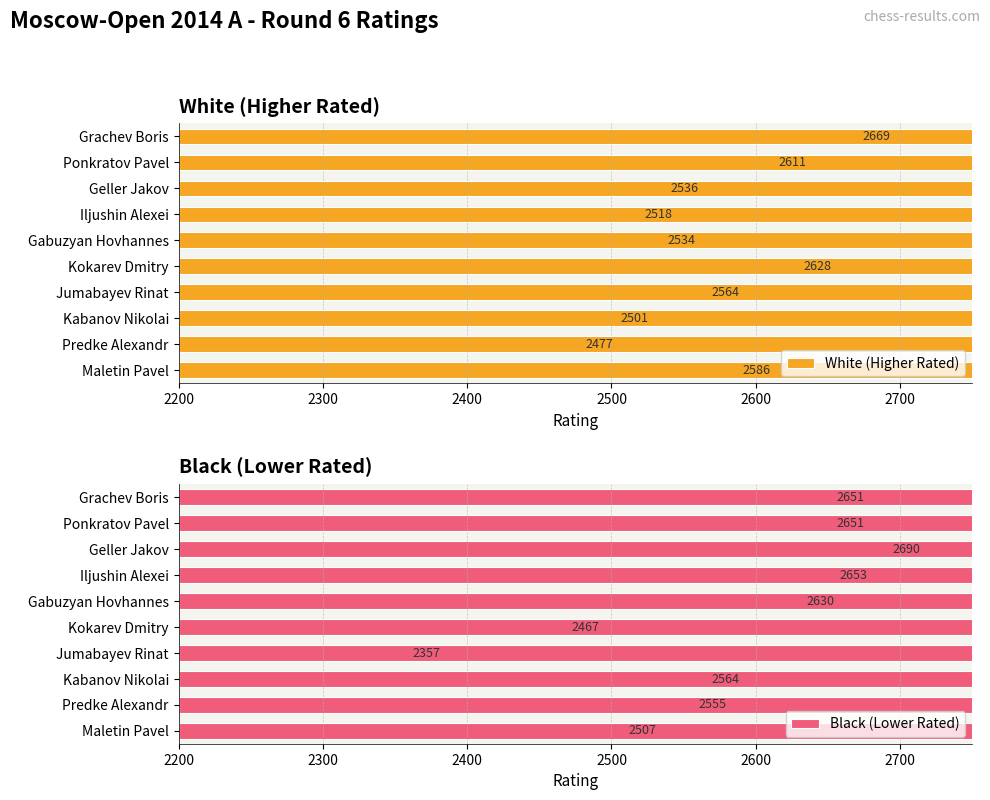

What are all the series names shown in the legend?

White (Higher Rated), Black (Lower Rated)